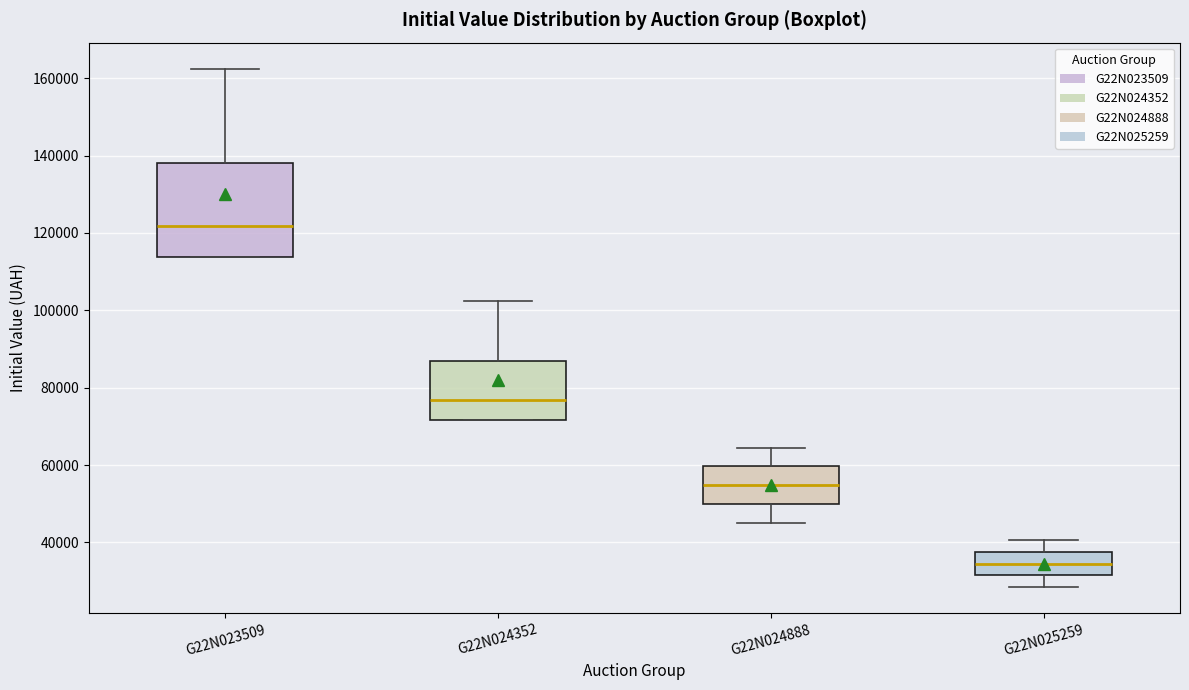

Reading left to right, read every box against the y-axis: the position of its median line, the range the box covers, and the ends of its whiskers. The values are not printed on the chart, so give them approximately, as read against the axis.

G22N023509: median 122000, box 114000 to 138000, whiskers 114000 to 162000
G22N024352: median 76000, box 72000 to 88000, whiskers 72000 to 102000
G22N024888: median 54000, box 50000 to 60000, whiskers 46000 to 64000
G22N025259: median 34000, box 32000 to 38000, whiskers 28000 to 40000